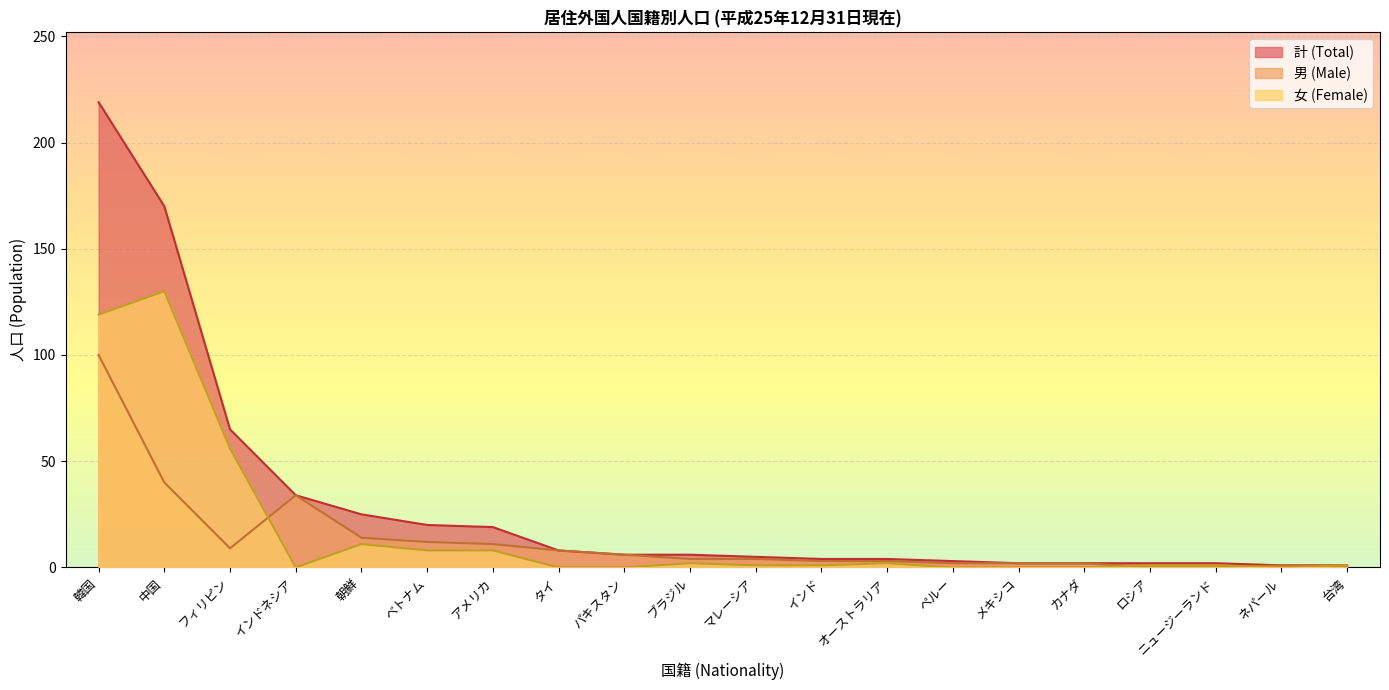

What is the label of the 13th point from the right?

タイ